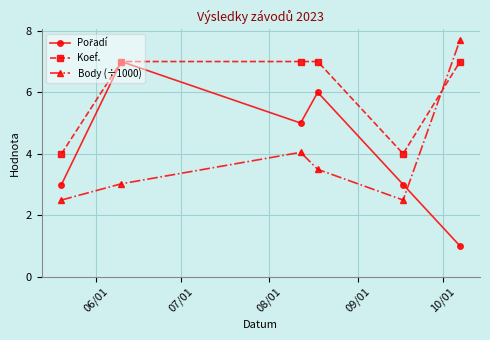

Does the chart display data point markers on the line(s)?

Yes